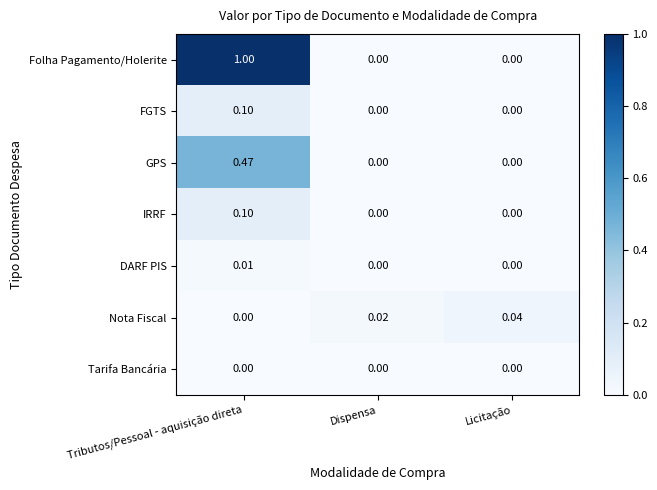

Where is Nota Fiscal nearest to the value 0?

Tributos/Pessoal - aquisição direta